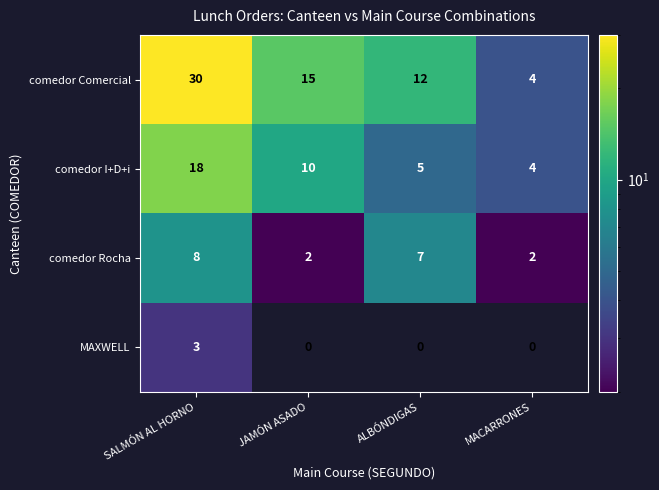

List the labels in order of comedor I+D+i value, smallest first.

MACARRONES, ALBÓNDIGAS, JAMÓN ASADO, SALMÓN AL HORNO